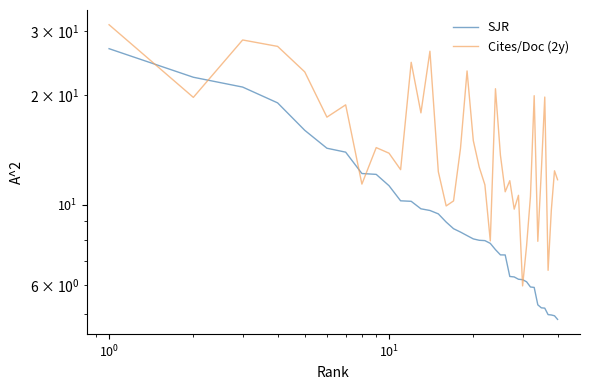

Rank the series by their average value, from lowest to highest.

SJR, Cites/Doc (2y)